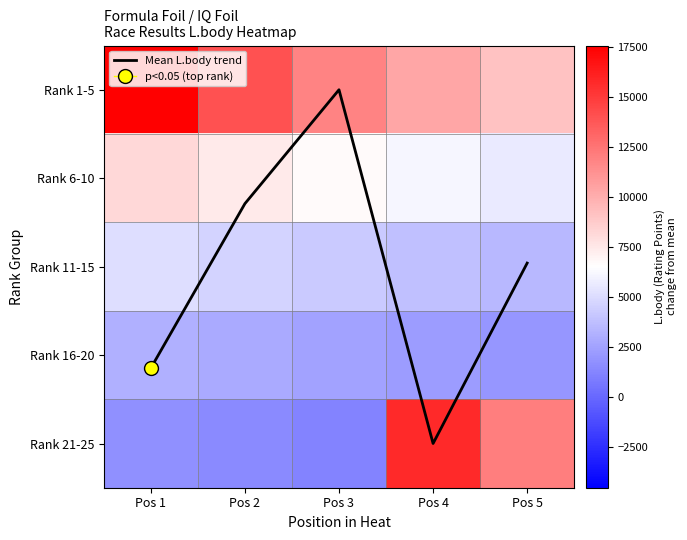

Which series has the largest range (max minus min)?

Rank 21-25